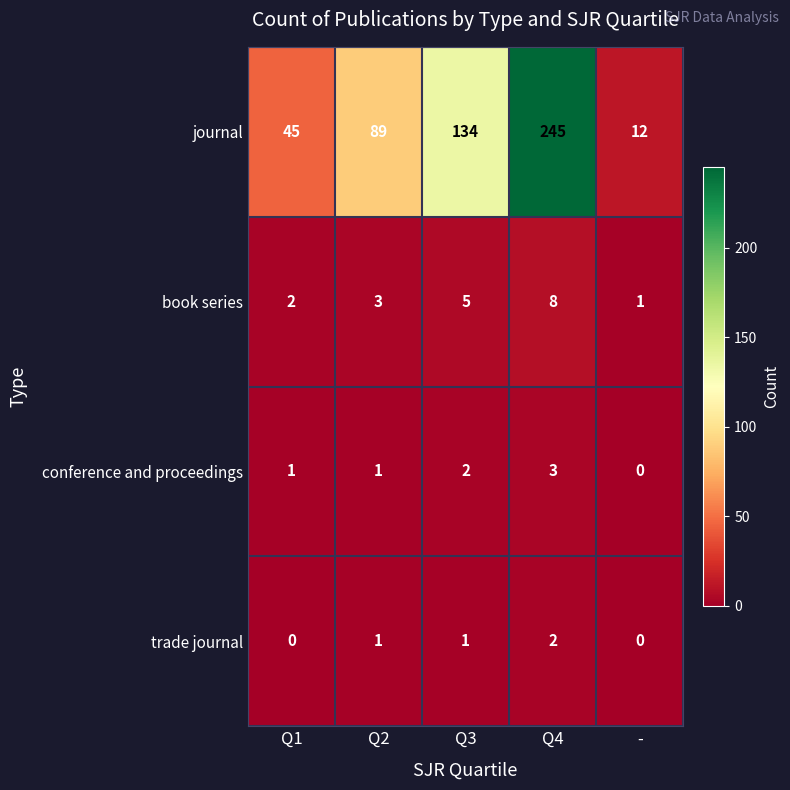

Which label corresponds to the largest value in the chart?

Q4